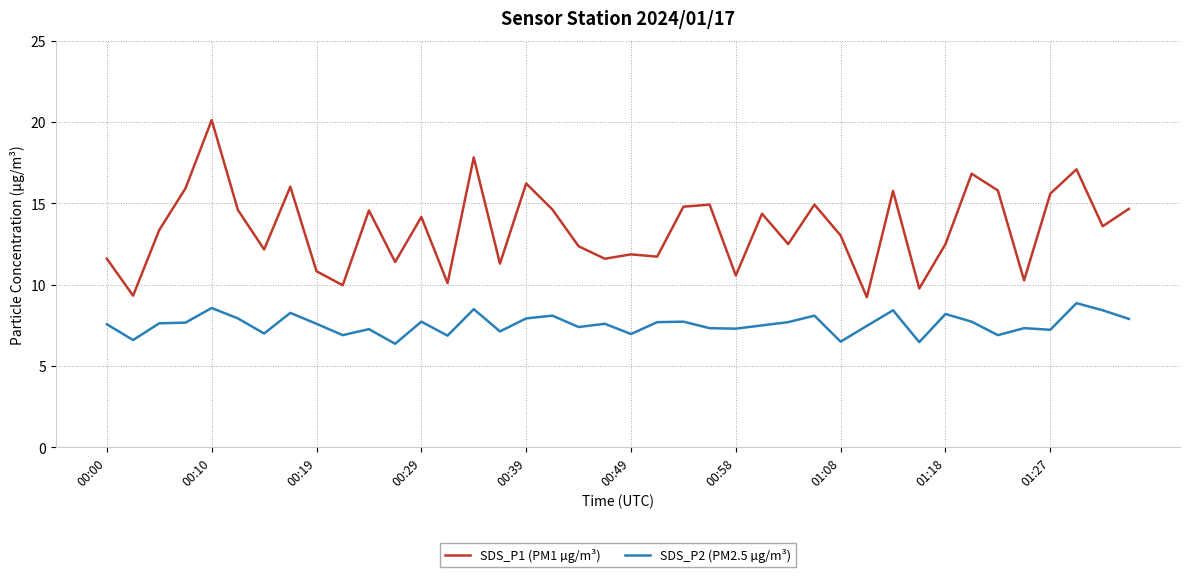

What is the maximum value for SDS_P2 (PM2.5 µg/m³)?

8.9